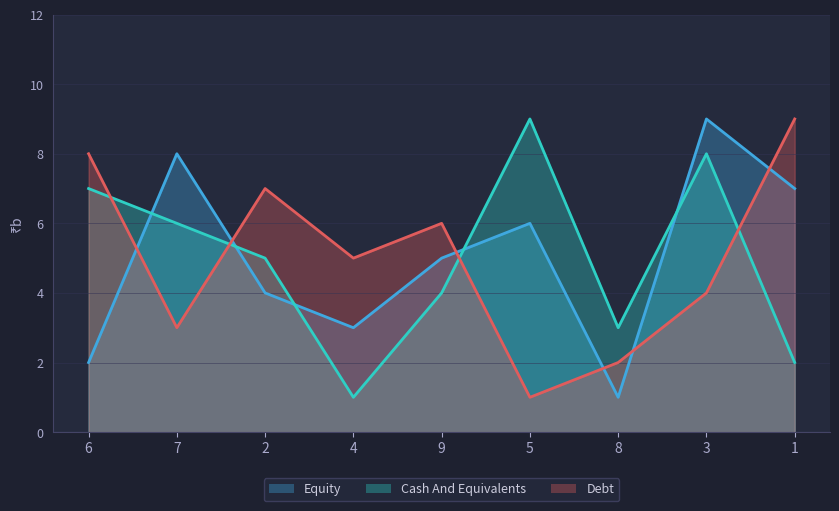

How many lines are shown in the chart?

3